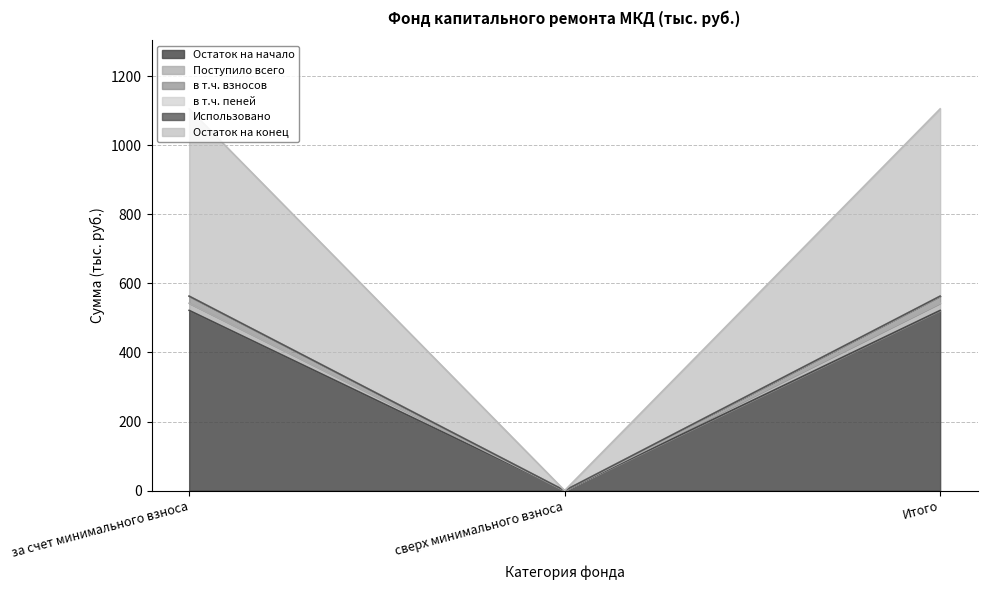

What is the label of the 2nd point from the left?

сверх минимального взноса